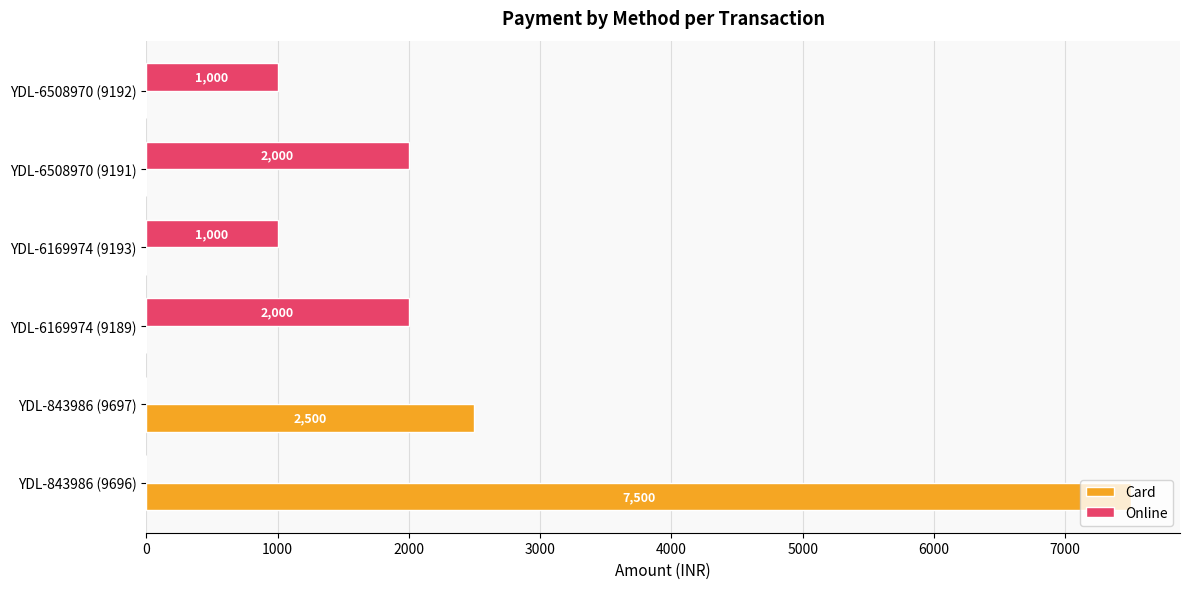

What is the greatest value displayed?

7500